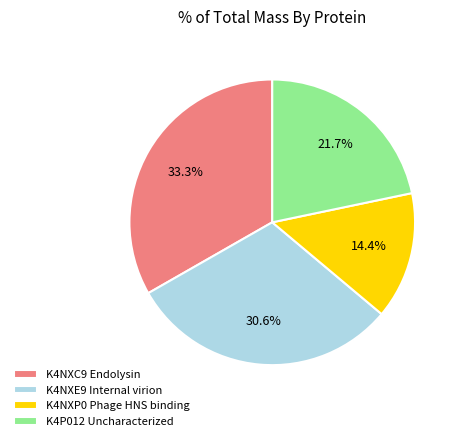

Rank the categories by value from lowest to highest.

K4NXP0 Phage HNS binding, K4P012 Uncharacterized, K4NXE9 Internal virion, K4NXC9 Endolysin